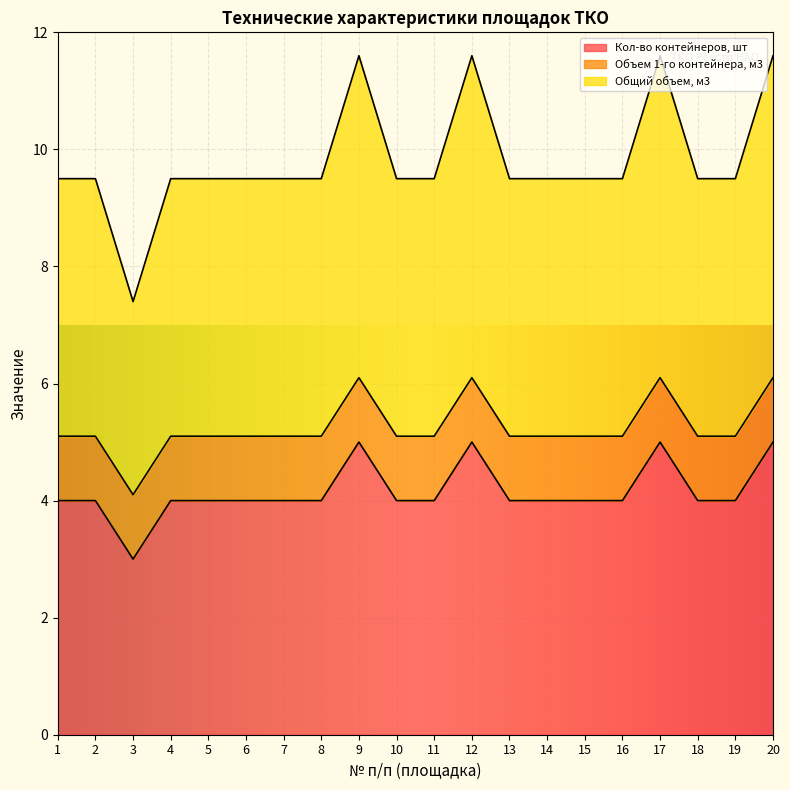

What is the lowest value of the Кол-во контейнеров, шт series?

3.0